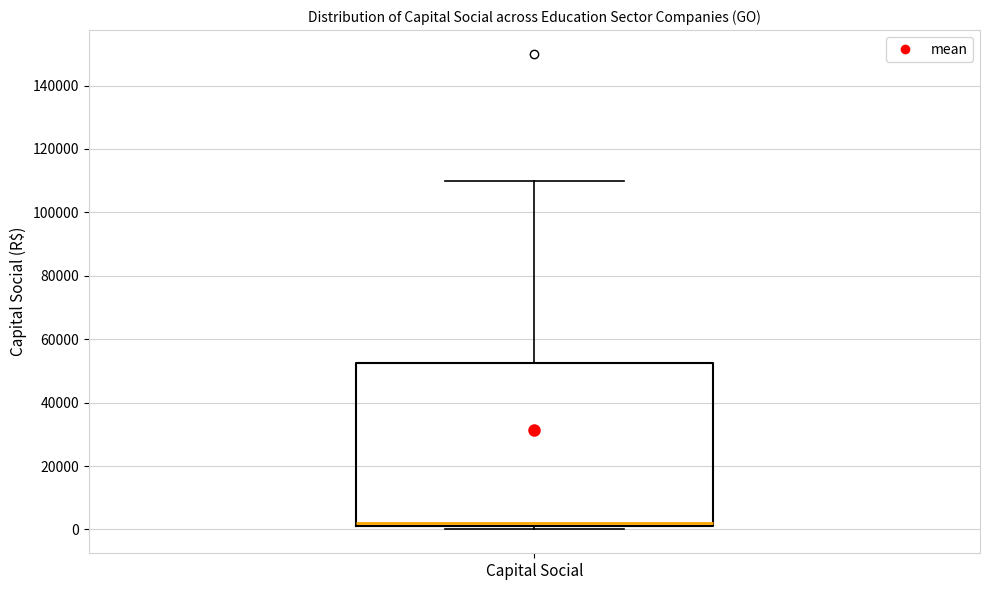

Where is the upper edge of the box for Capital Social on the y-axis? The values are not printed on the chart, so give them approximately, as read against the axis.

52000